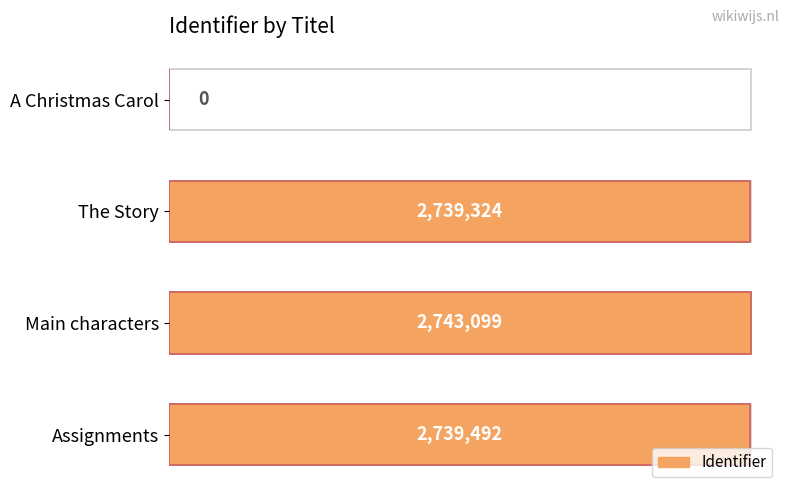

What is the sum of all values?

8221915